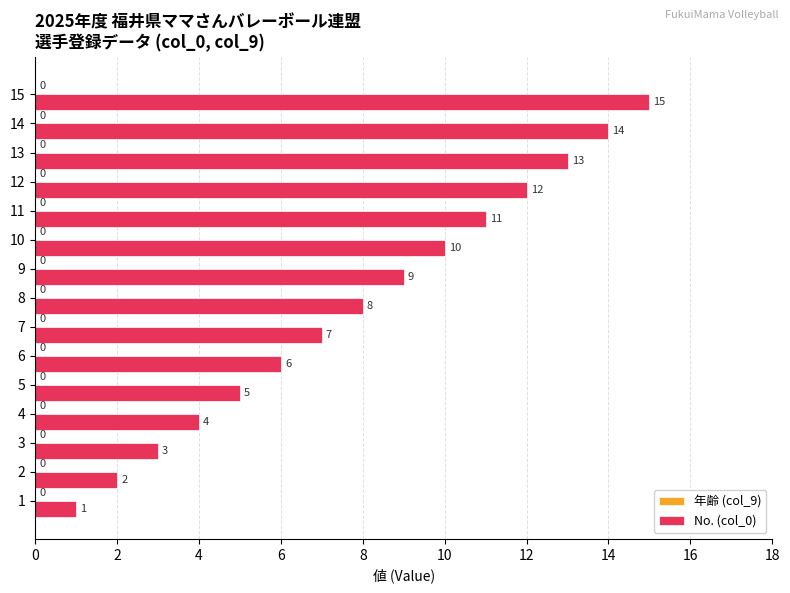

How many categories are shown in the chart?

15